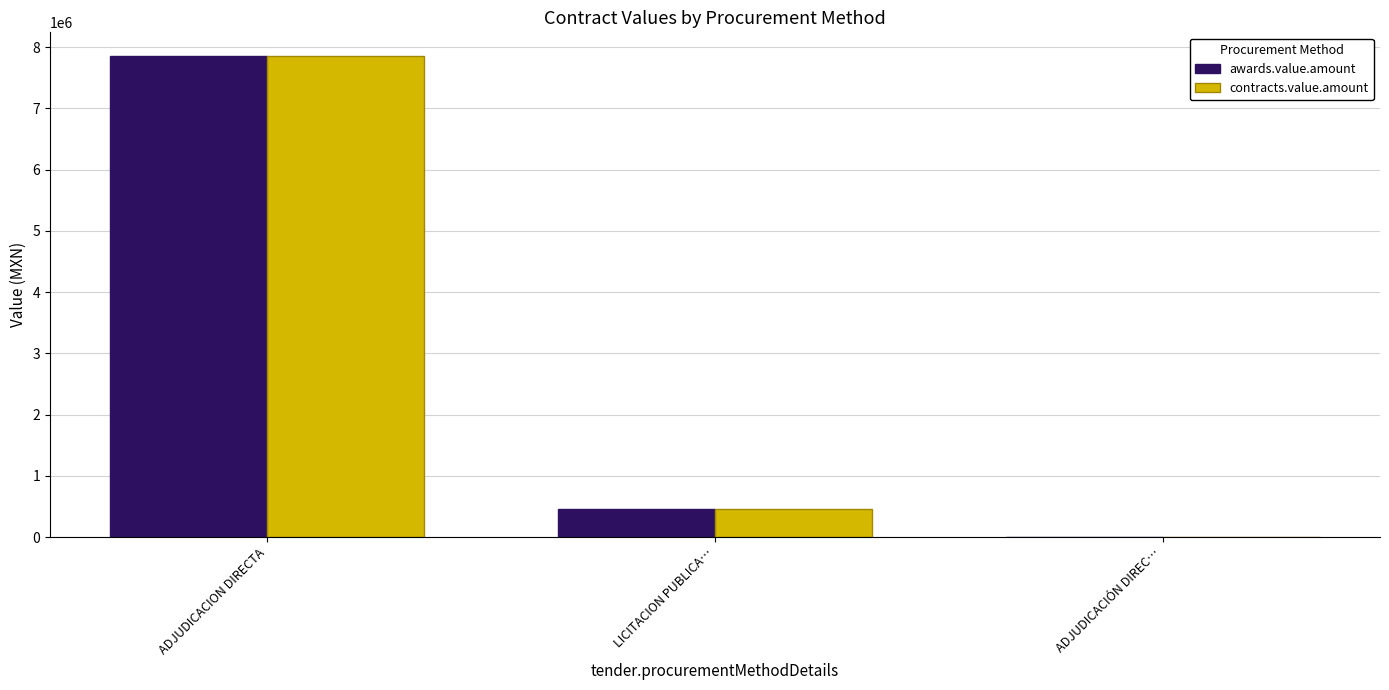

At which category is the sum across all series the highest?

ADJUDICACION DIRECTA